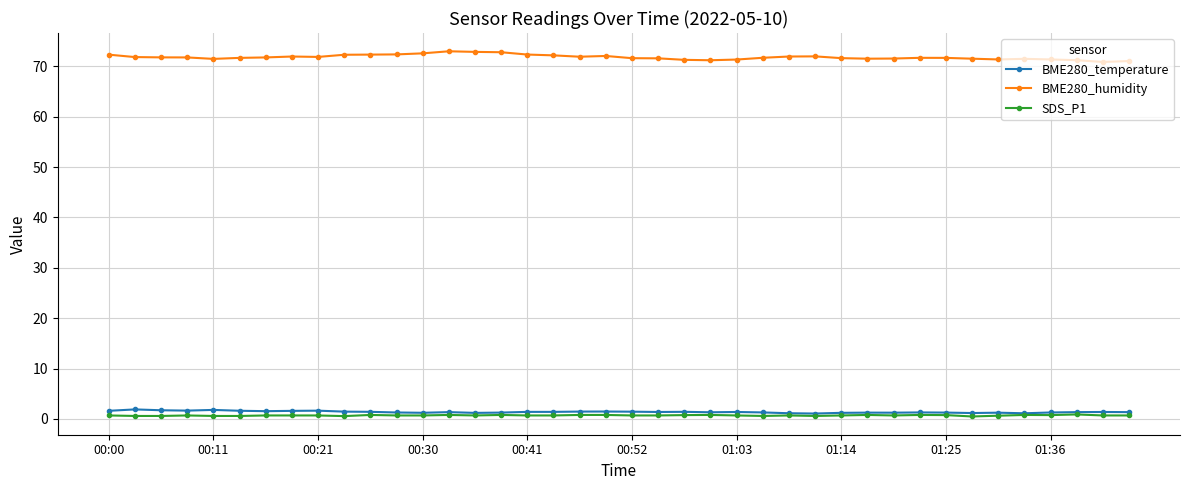

What is the maximum value for BME280_humidity?

73.0